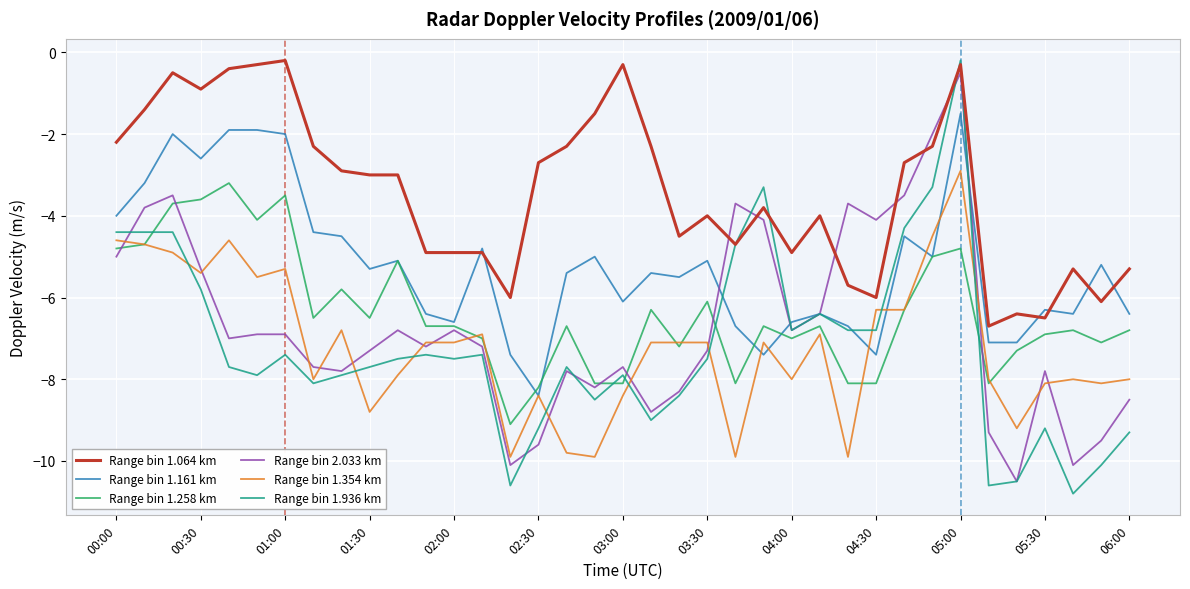

How many times do Range bin 1.936 km and Range bin 1.258 km cross each other?

5